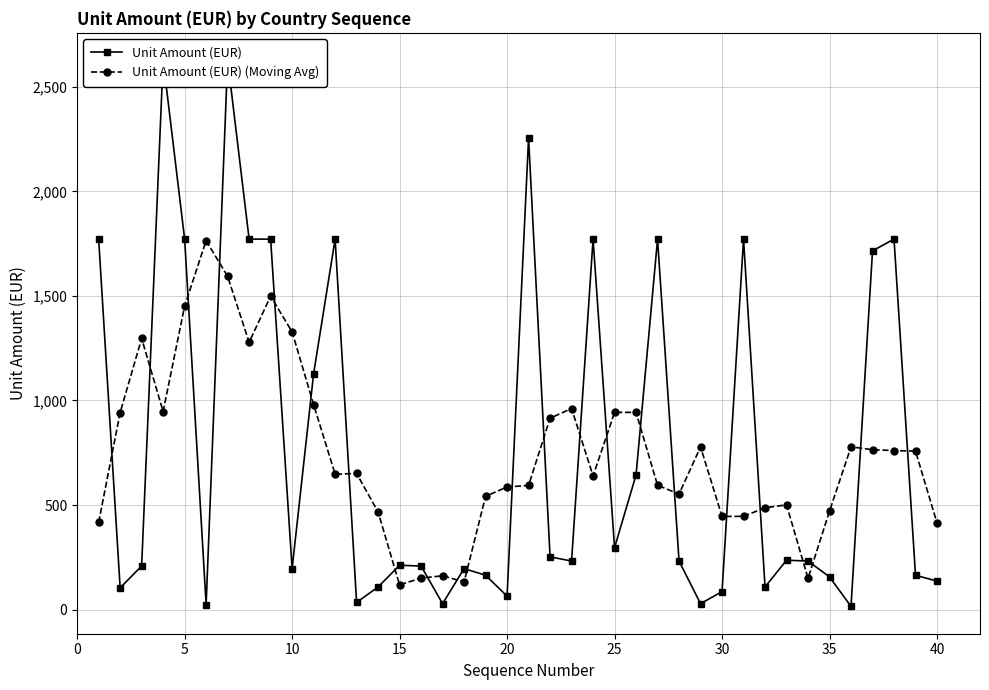

The value of Unit Amount (EUR) (Moving Avg) at 25 is 943.2. True or false?

True